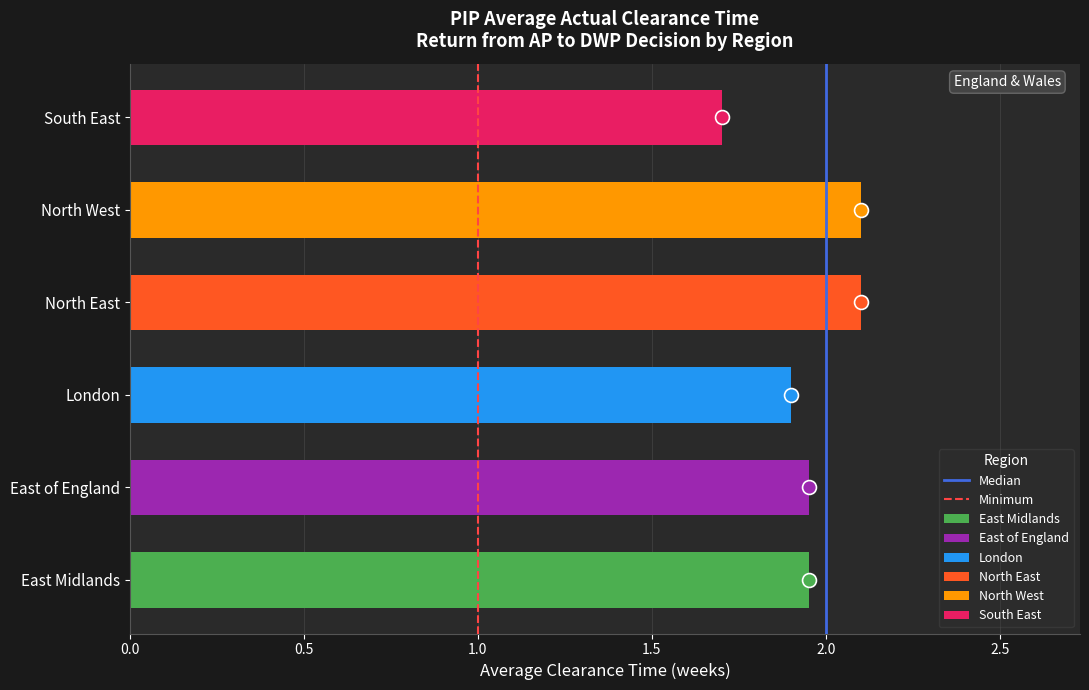

At 0.5, list the series in order from largest to smallest.

Median, Minimum